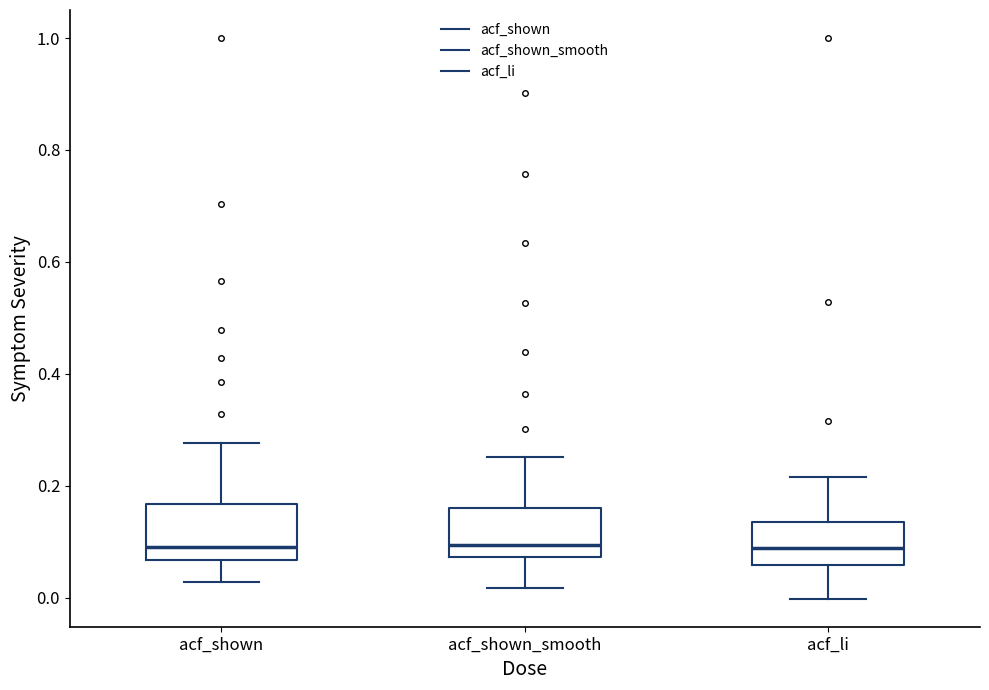

Reading left to right, read every box against the y-axis: the position of its median line, the range the box covers, and the ends of its whiskers. The values are not printed on the chart, so give them approximately, as read against the axis.

acf_shown: median 0.10, box 0.06 to 0.16, whiskers 0.02 to 0.28
acf_shown_smooth: median 0.10, box 0.08 to 0.16, whiskers 0.02 to 0.26
acf_li: median 0.08, box 0.06 to 0.14, whiskers 0.00 to 0.22